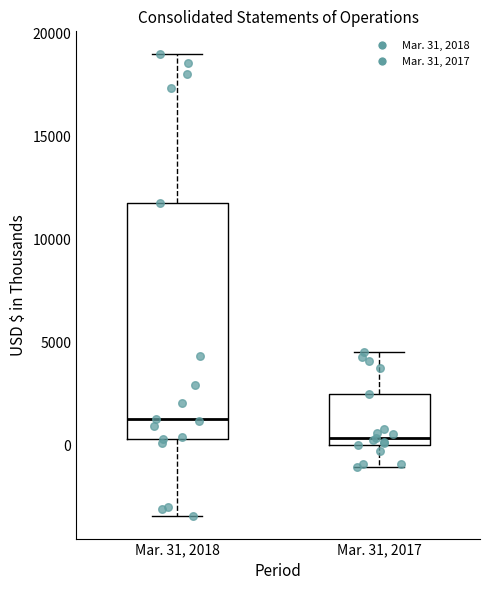

Reading left to right, transcribe this box plot: for each box, give where its median line is, the range the box spans, and where its two whiskers end, as read against the y-axis. The values are not printed on the chart, so give them approximately, as read against the axis.

Mar. 31, 2018: median 1500, box 500 to 12000, whiskers -3500 to 19000
Mar. 31, 2017: median 500, box 0 to 2500, whiskers -1000 to 4500